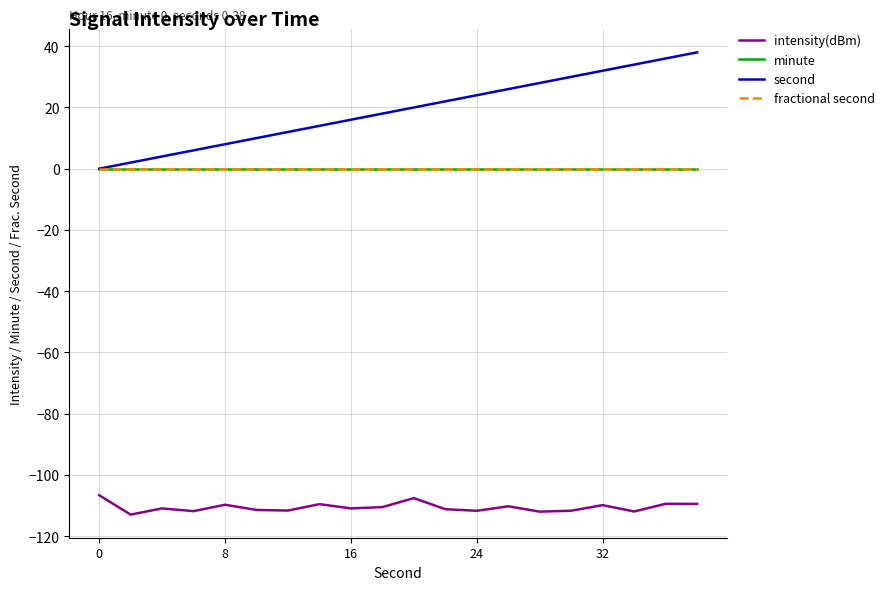

At which category is the sum across all series the highest?

19